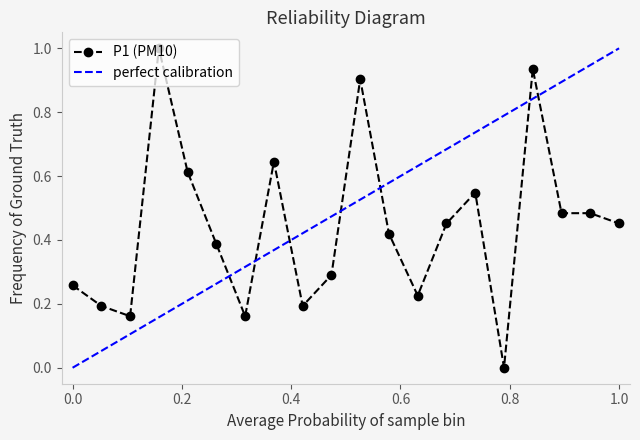

How many interior local valleys (lower than both neighbors) does the data have?

5